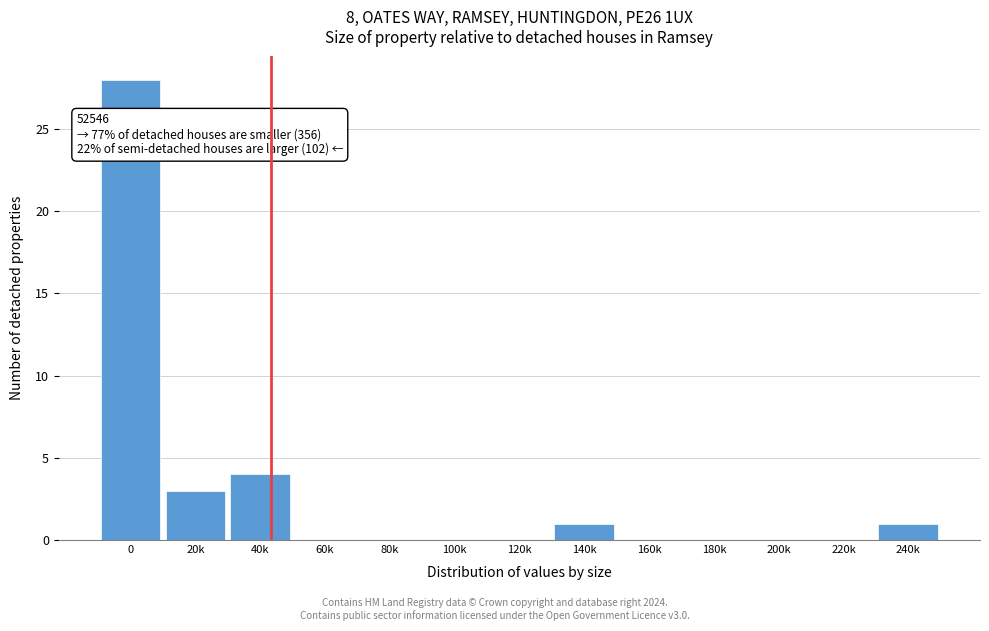

Reading left to right, list all the values displayed in this chart.

0=28	20k=3	40k=4	60k=0	80k=0	100k=0	120k=0	140k=1	160k=0	180k=0	200k=0	220k=0	240k=1